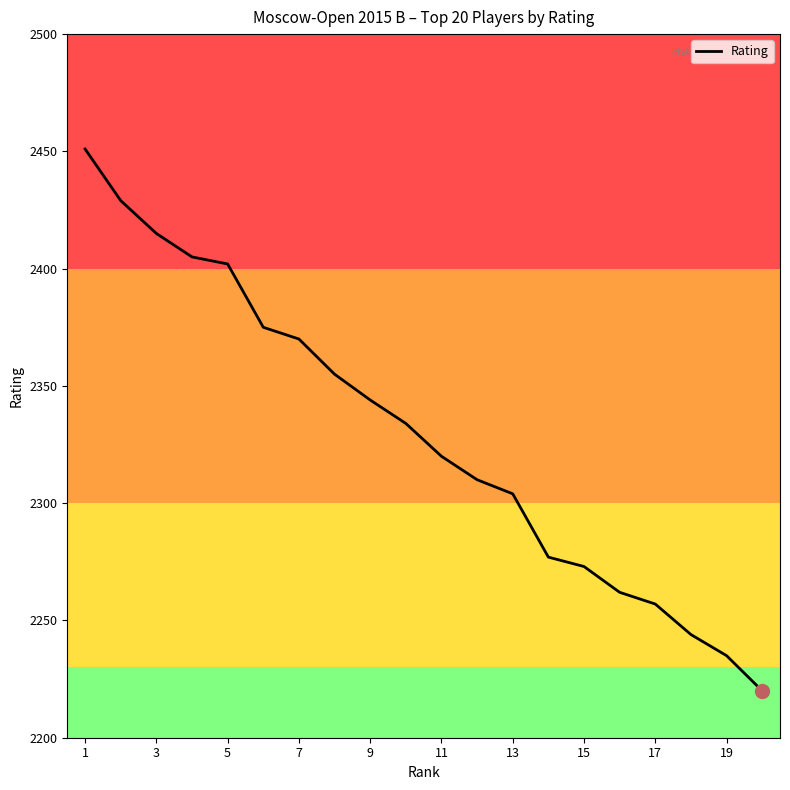

What is the greatest value displayed?

2451